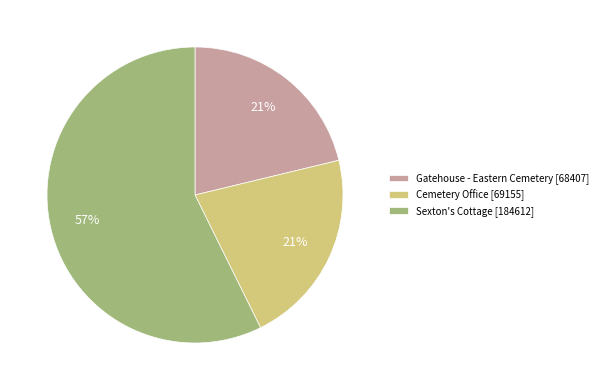

Count the number of slices in the pie.

3